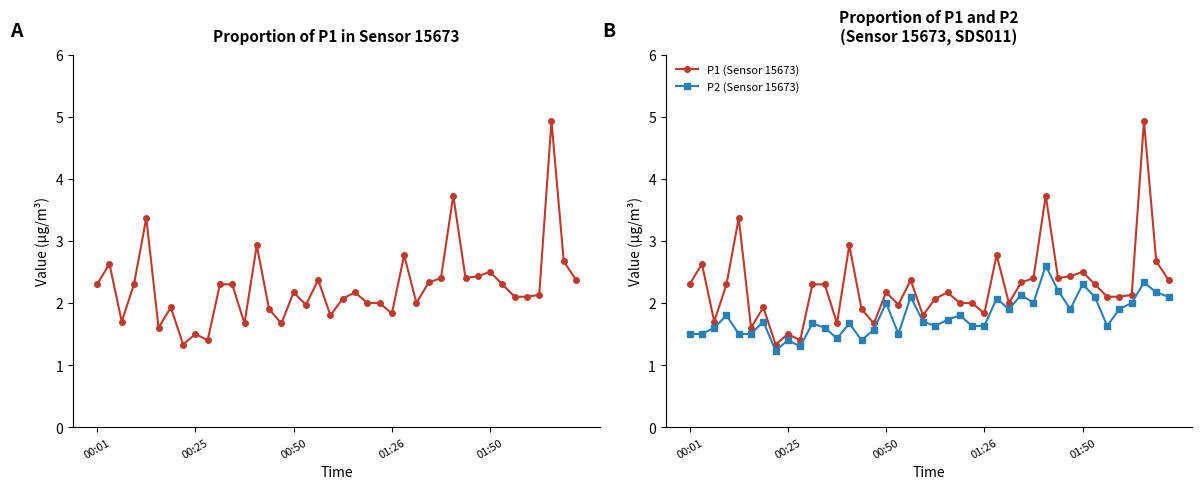

True or false: P2 (Sensor 15673) and P1 (Sensor 15673) cross at least once.

False